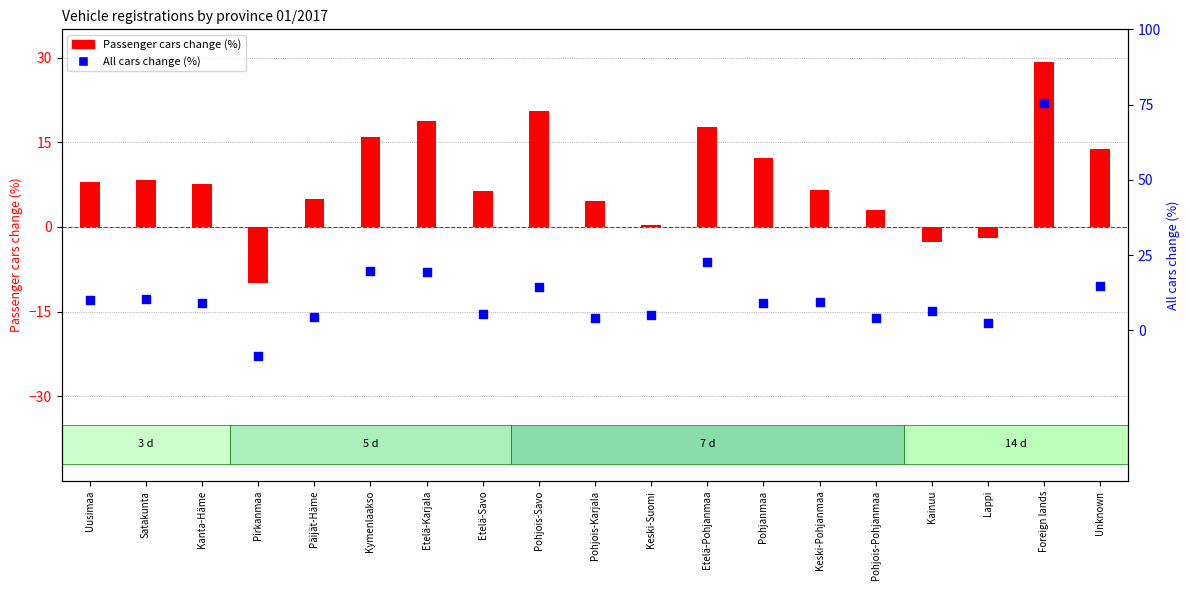

Is the value of Passenger cars change (%) at Etelä-Pohjanmaa greater than the value of All cars change (%) at Pohjanmaa?

Yes